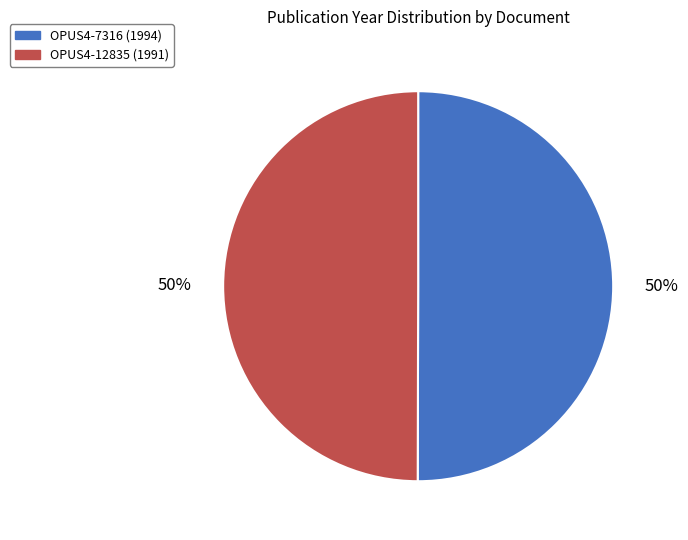

To the nearest percent, what is the combined percentage of OPUS4-7316 and OPUS4-12835?

100%